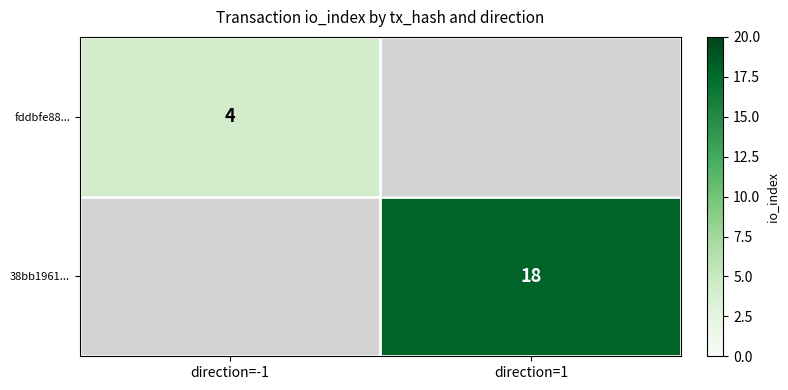

True or false: fddbfe88... has a value of 4 at direction=-1.

True